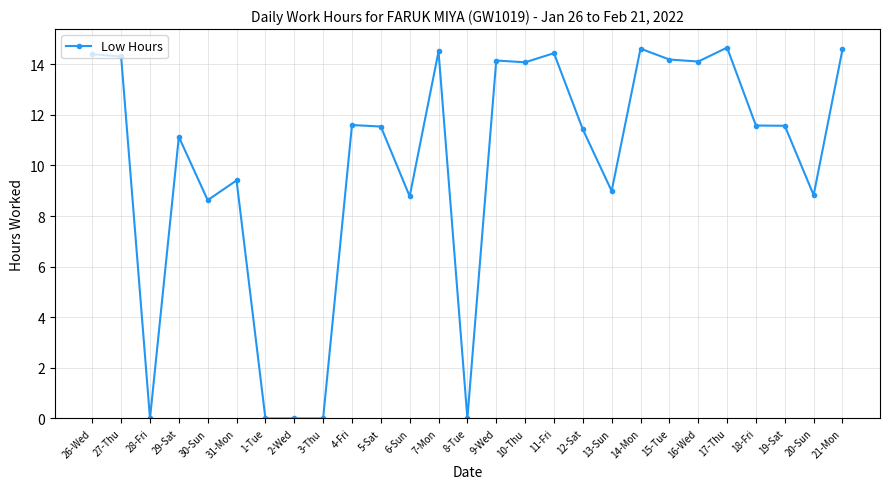

Where is the first local minimum?

28-Fri